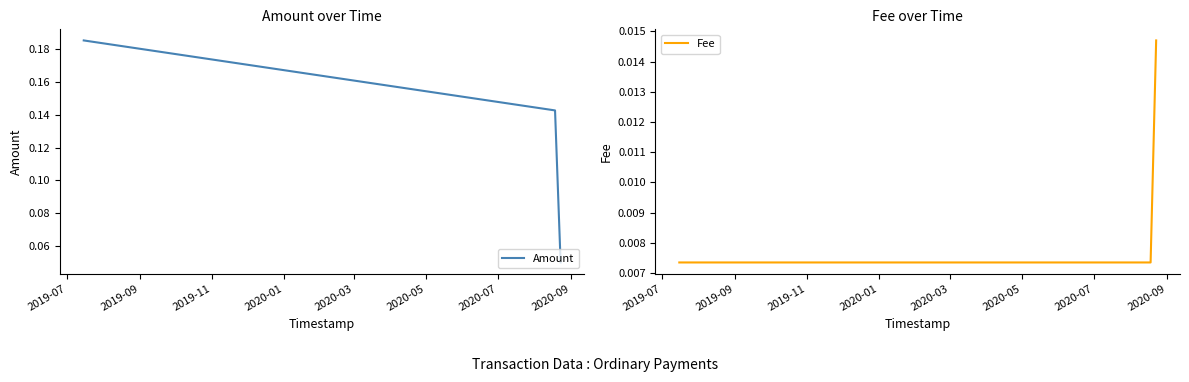

The value of Amount at 2019-07 is 0.1. True or false?

False